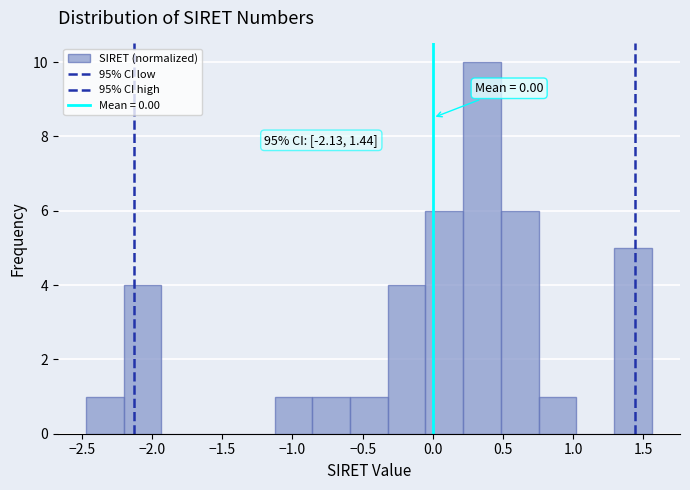

Which range on the x-axis has the tallest bar?

0.20 to 0.50